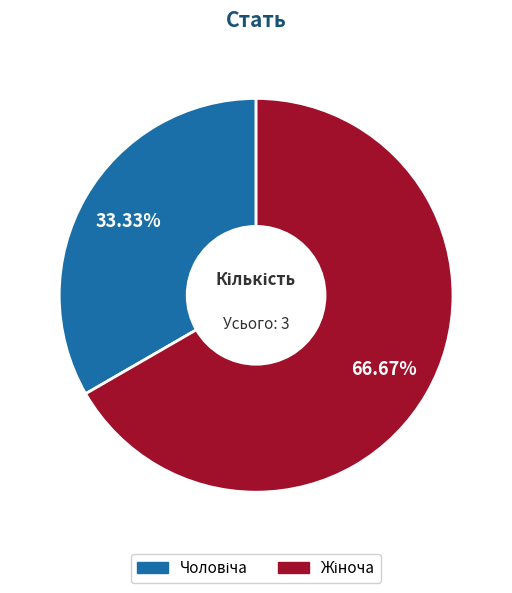

How many slices are in this pie chart?

2